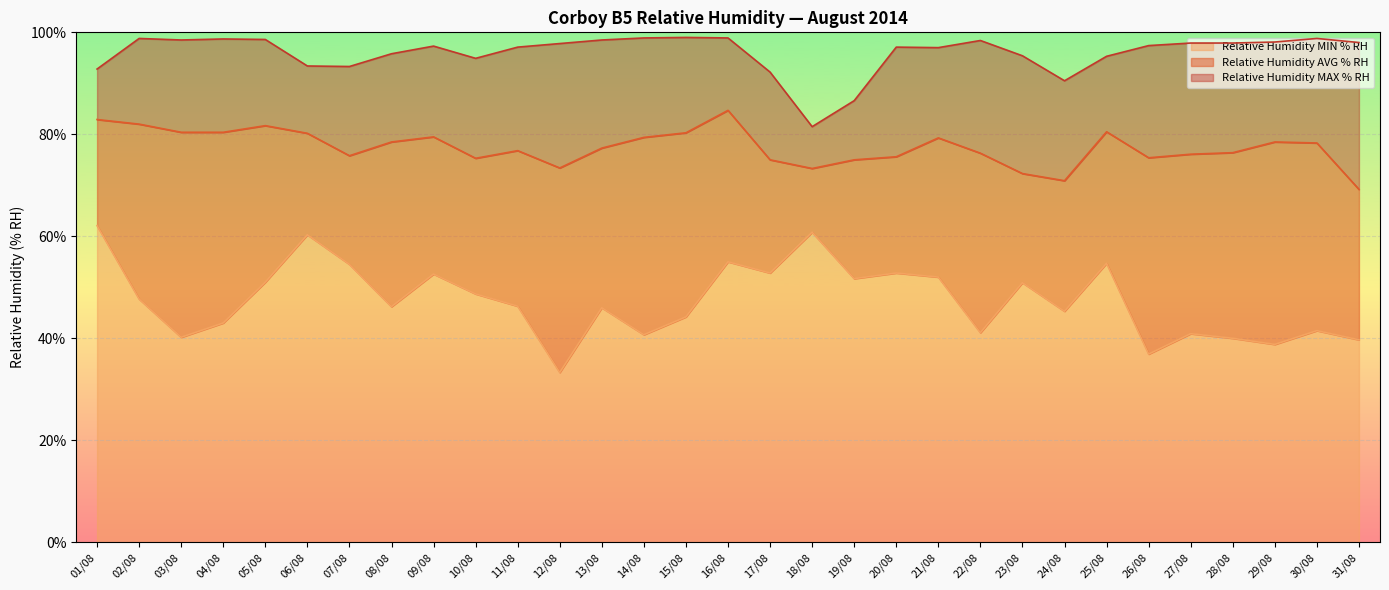

Between 12/08 and 21/08, which series saw the biggest shift?

Relative Humidity MIN % RH